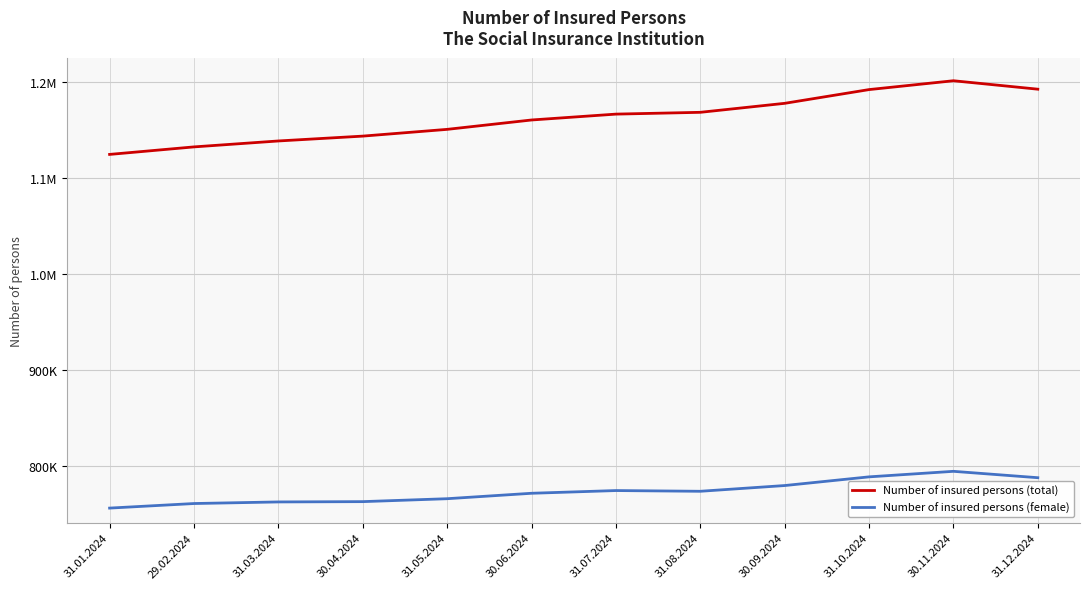

What are all the series names shown in the legend?

Number of insured persons (total), Number of insured persons (female)